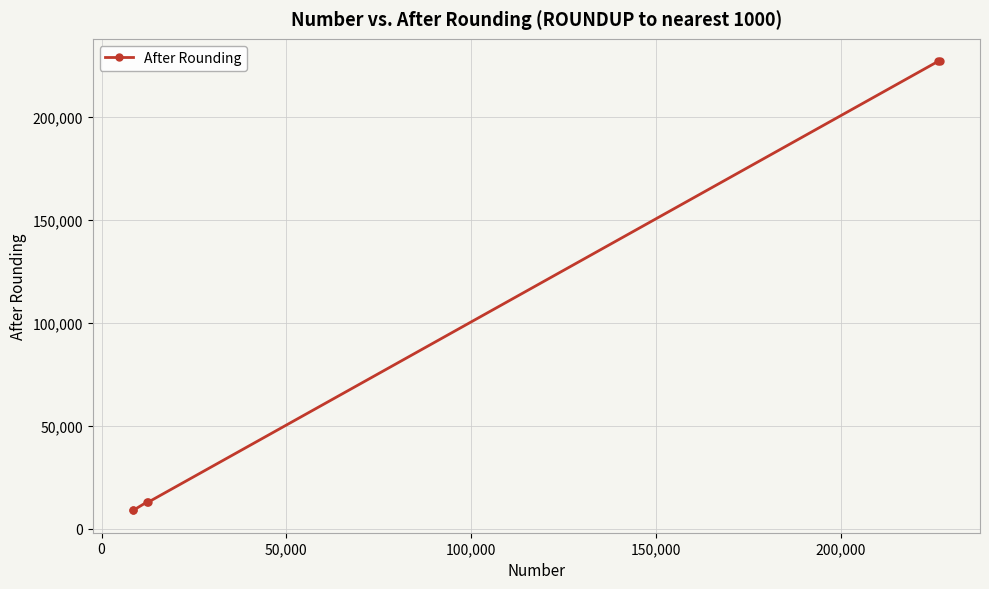

What is the sum of all values?

498000